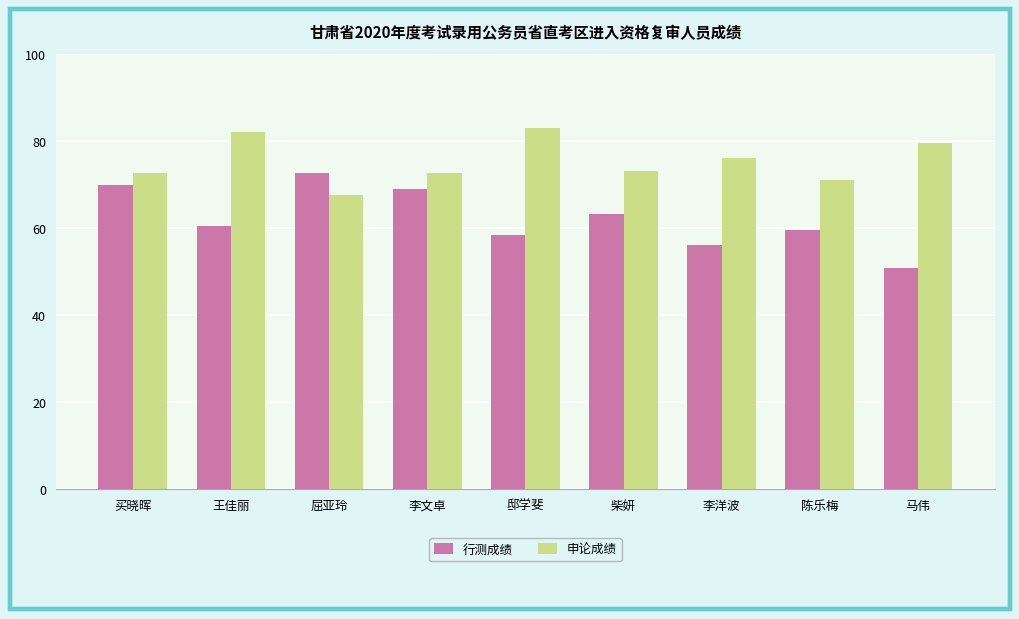

What is the label of the 9th bar from the right?

买晓晖